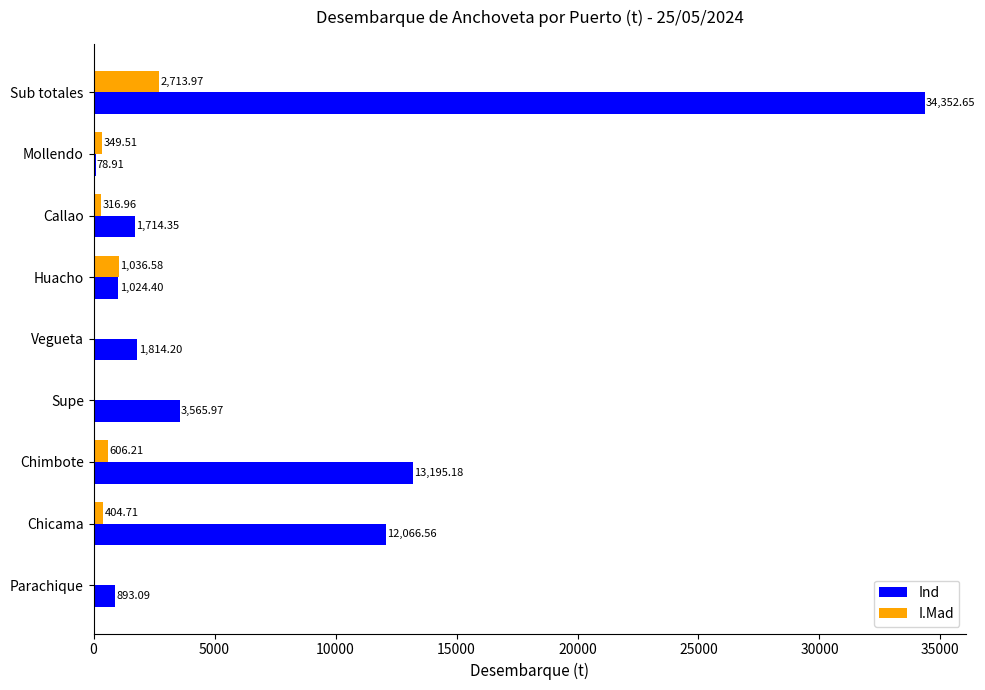

Count the number of categories in the chart.

9